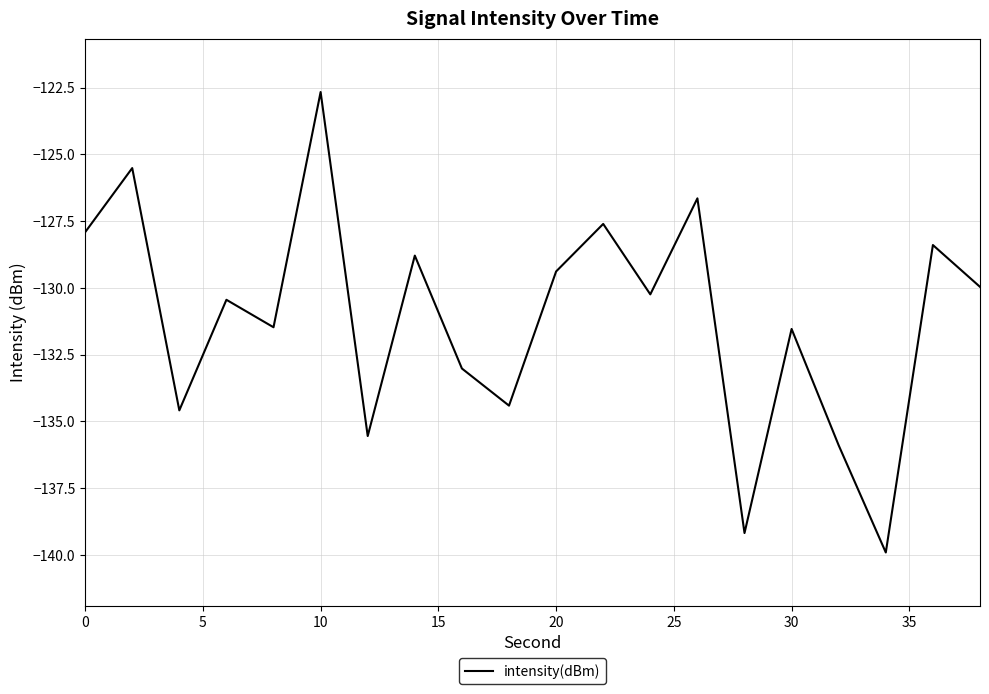

What is the maximum value shown in the chart?

-122.7